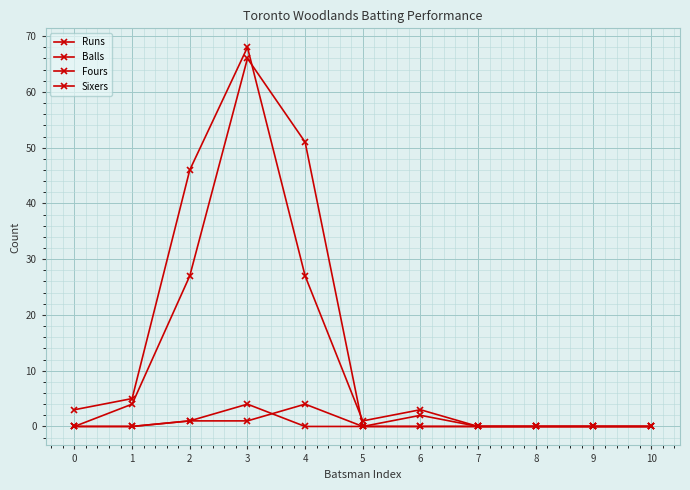

Reading left to right, list all the values displayed in this chart.

Runs: 0=0	1=4	2=27	3=66	4=51	5=0	6=2	7=0	8=0	9=0	10=0
Balls: 0=3	1=5	2=46	3=68	4=27	5=1	6=3	7=0	8=0	9=0	10=0
Fours: 0=0	1=0	2=1	3=4	4=0	5=0	6=0	7=0	8=0	9=0	10=0
Sixers: 0=0	1=0	2=1	3=1	4=4	5=0	6=0	7=0	8=0	9=0	10=0